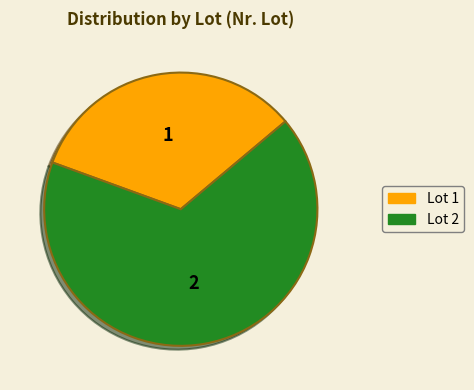

Is there a majority slice in this chart?

Yes